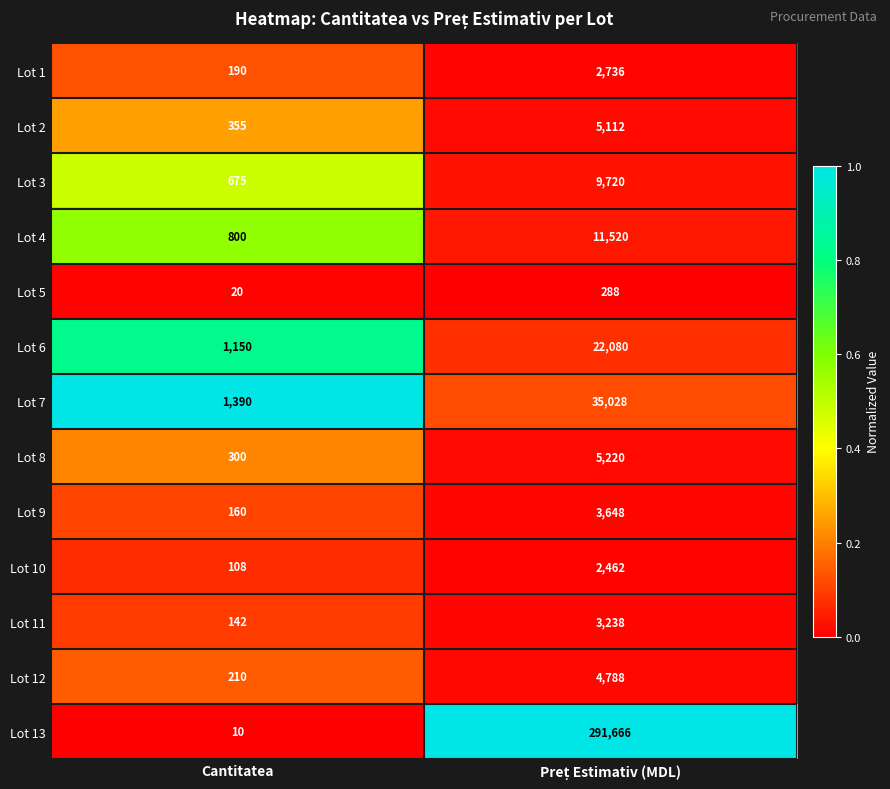

List the series in order of their peak value, highest first.

Lot 13, Lot 7, Lot 6, Lot 4, Lot 3, Lot 8, Lot 2, Lot 12, Lot 9, Lot 11, Lot 1, Lot 10, Lot 5